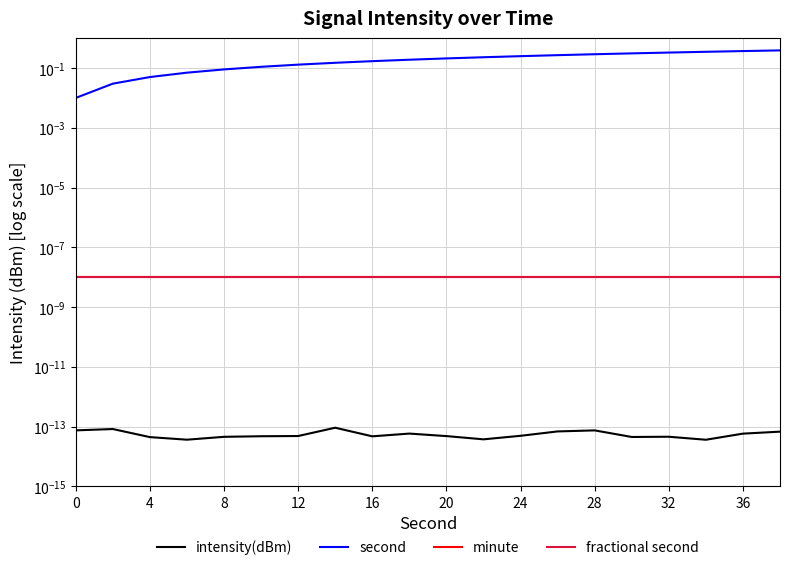

True or false: intensity(dBm) and fractional second cross at least once.

False